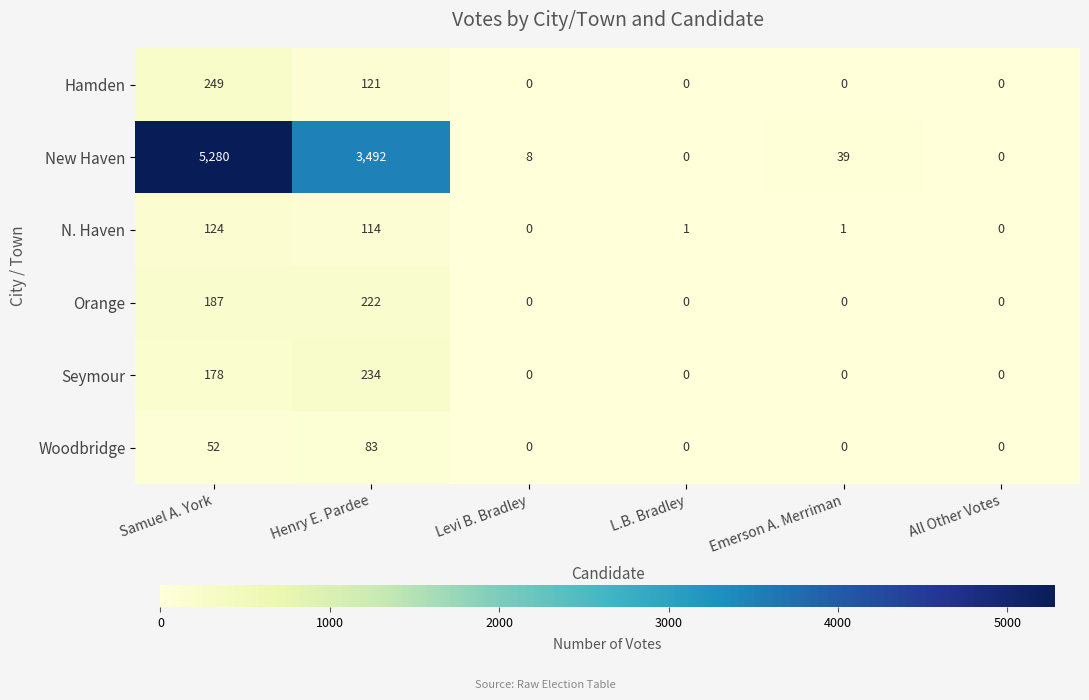

Is it true that Orange equals 315 at Samuel A. York?

False